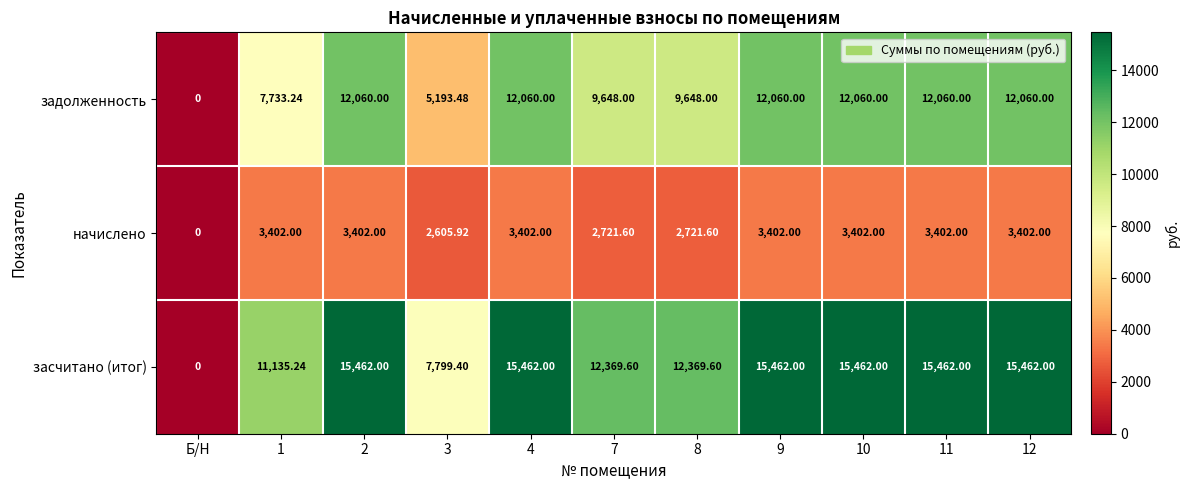

How many series are shown in this chart?

3